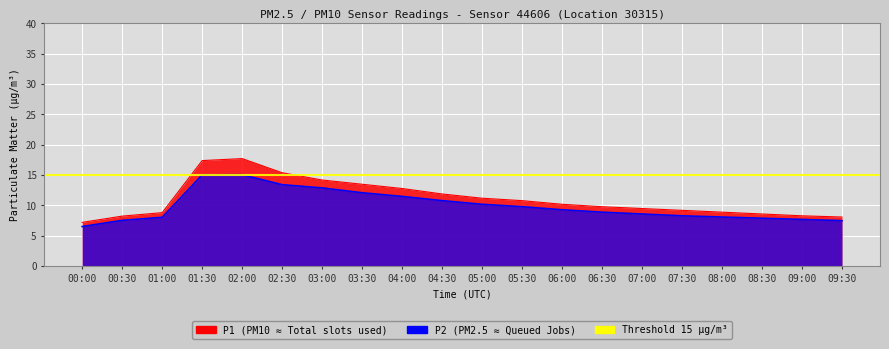

What is the spread (max minus min) of values at 05:00?

1.0